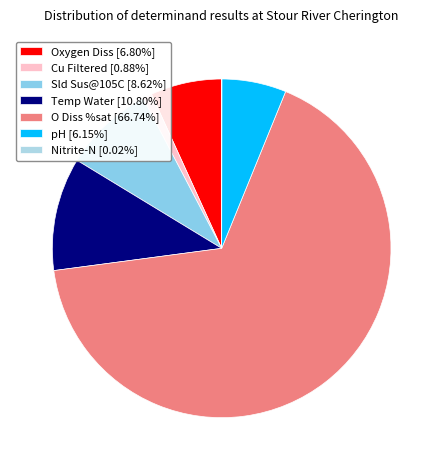

Does O Diss %sat account for over 50% of the chart?

Yes